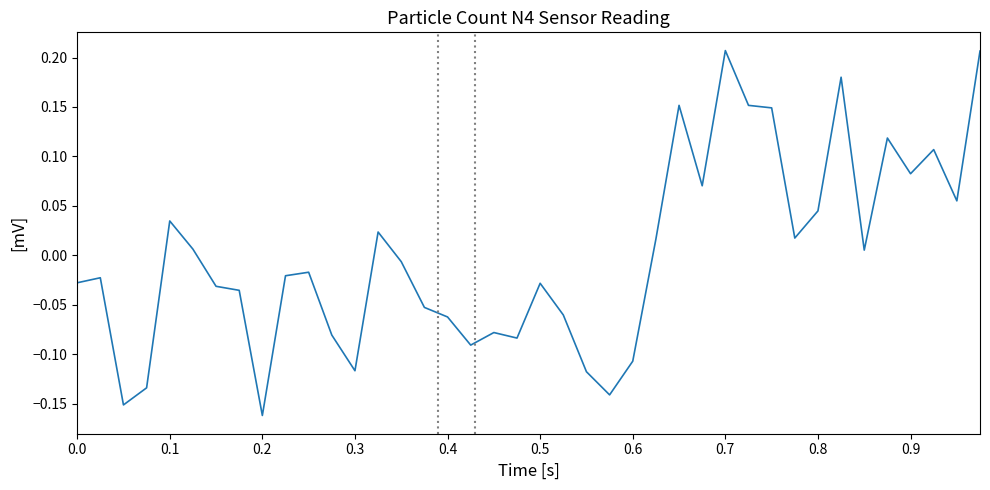

What is the difference between the maximum and minimum values?

0.4